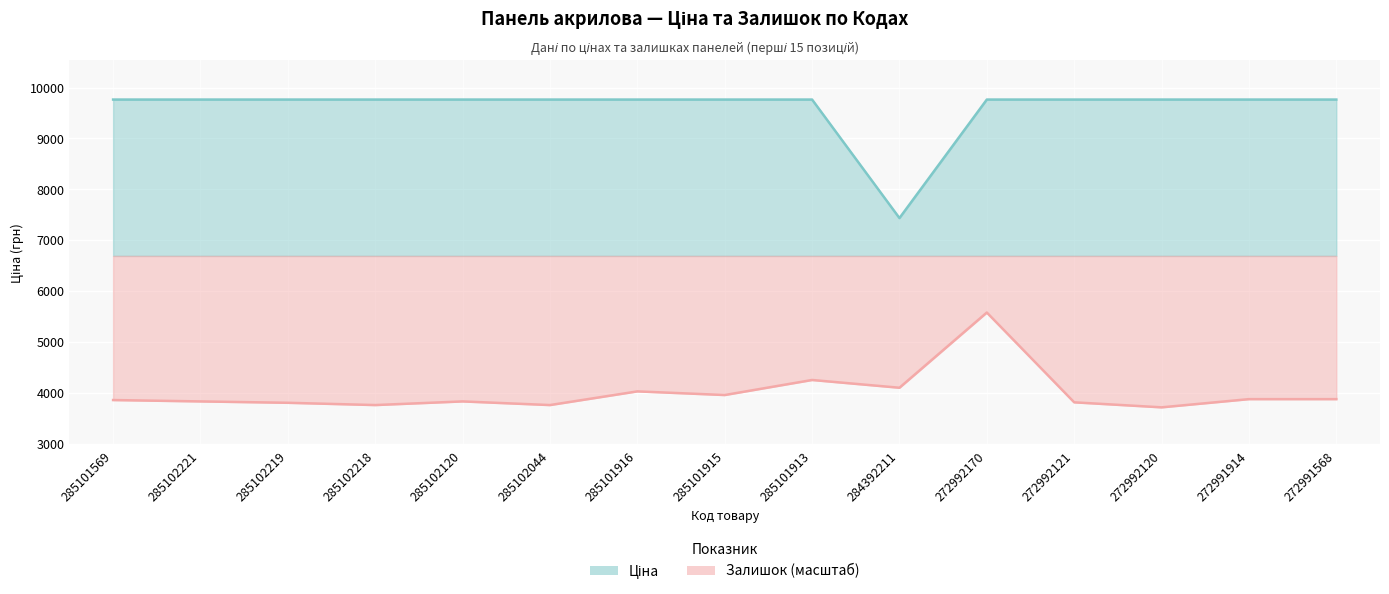

Reading left to right, extract all data points from this chart.

Ціна: 9764.4	9764.4	9764.4	9764.4	9764.4	9764.4	9764.4	9764.4	9764.4	7436.2	9764.4	9764.4	9764.4	9764.4	9764.4
Залишок: 3861.4	3834.5	3807.6	3762.9	3834.5	3762.9	4031.5	3959.9	4255.4	4103.1	5580.7	3816.6	3718.1	3879.3	3879.3